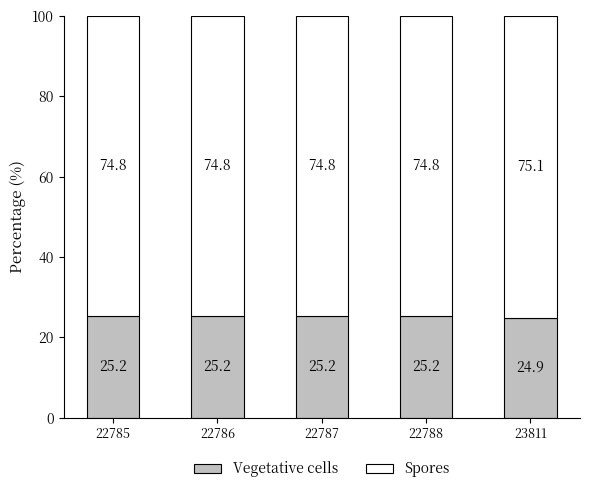

What value does the Vegetative cells series have at 22785?

25.2